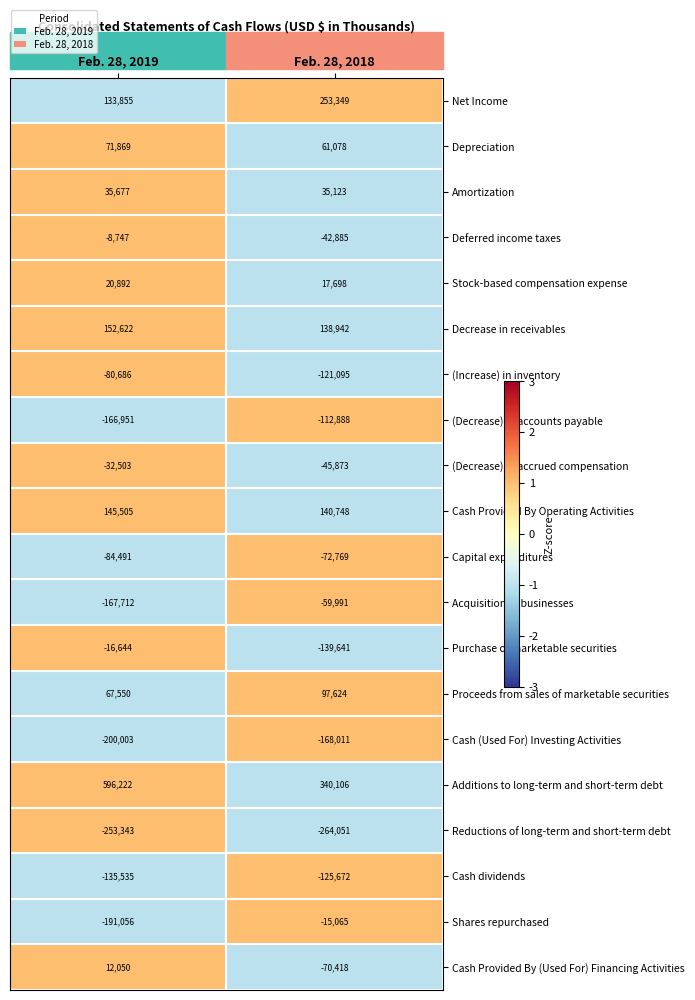

Rank the series by their maximum value, from lowest to highest.

Reductions of long-term and short-term debt, Cash (Used For) Investing Activities, Cash dividends, (Decrease) in accounts payable, (Increase) in inventory, Capital expenditures, Acquisition of businesses, (Decrease) in accrued compensation, Purchase of marketable securities, Shares repurchased, Deferred income taxes, Cash Provided By (Used For) Financing Activities, Stock-based compensation expense, Amortization, Depreciation, Proceeds from sales of marketable securities, Cash Provided By Operating Activities, Decrease in receivables, Net Income, Additions to long-term and short-term debt